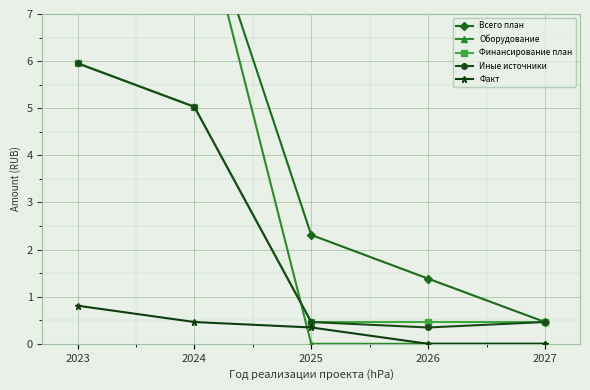

True or false: Факт has more than 0 interior local peaks.

False